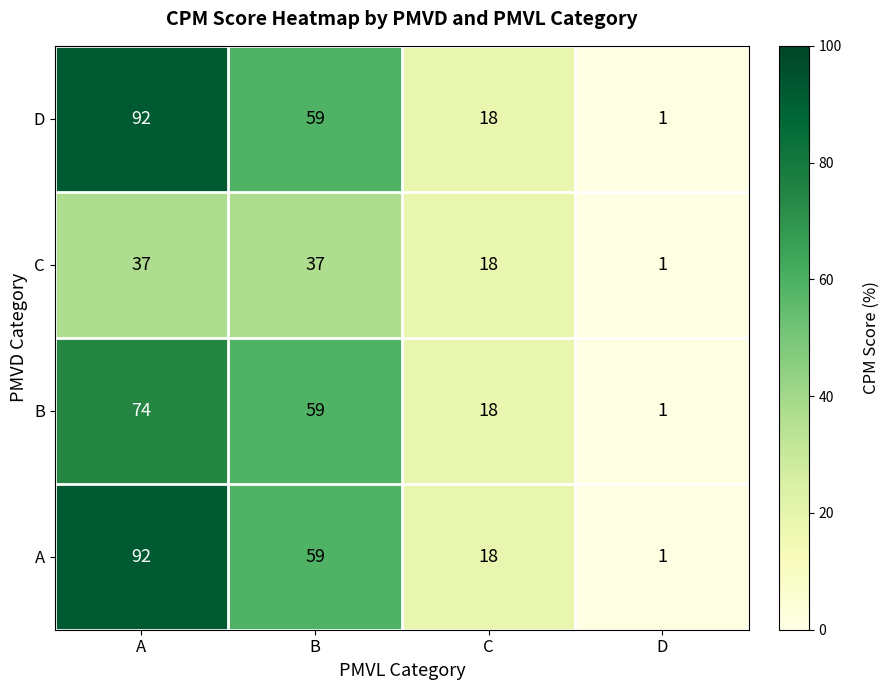

Count the number of categories in the chart.

4